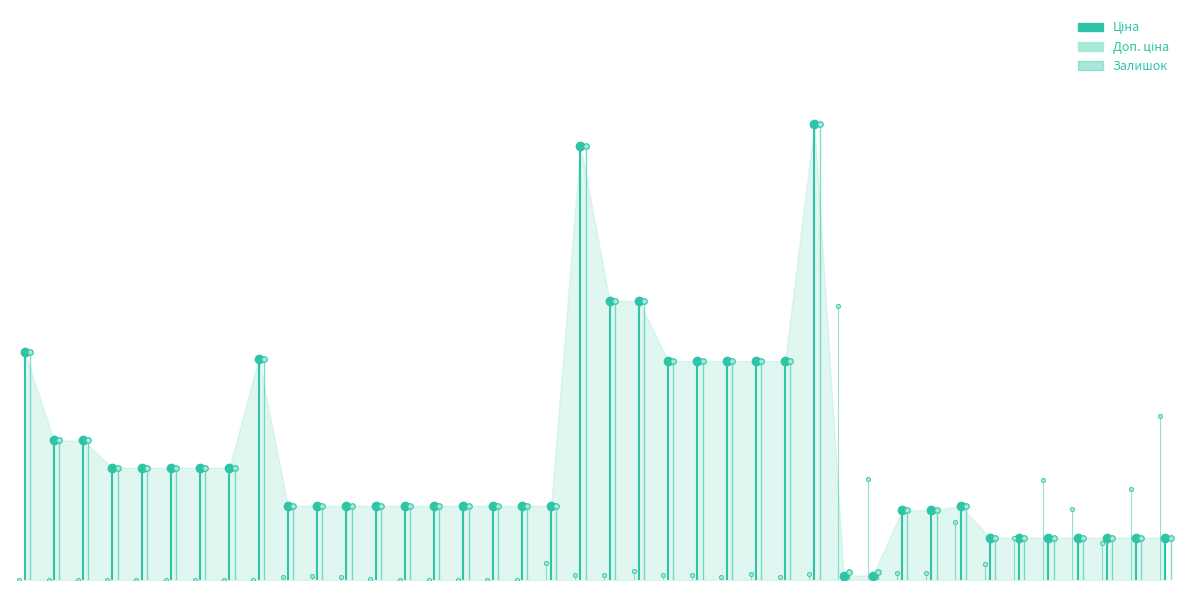

What are all the series names shown in the legend?

Ціна, Доп. ціна, Залишок